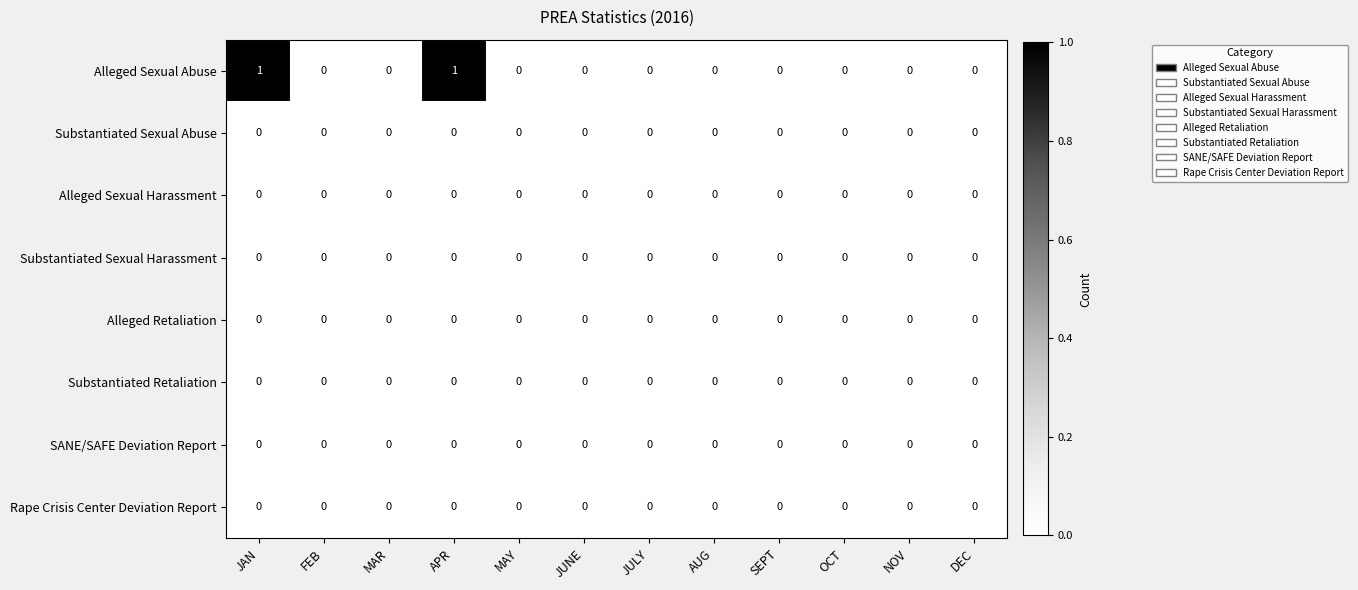

The Alleged Sexual Abuse series shows 0 at SEPT. True or false?

True